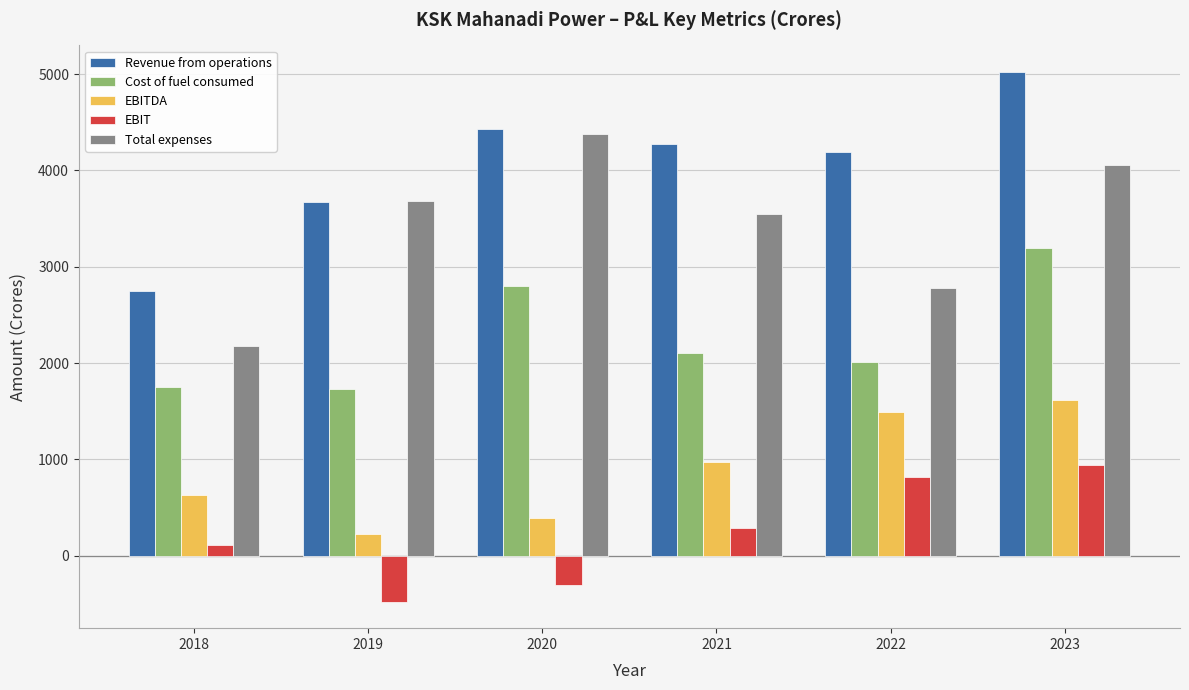

How many values in the Revenue from operations series exceed 4275?

3